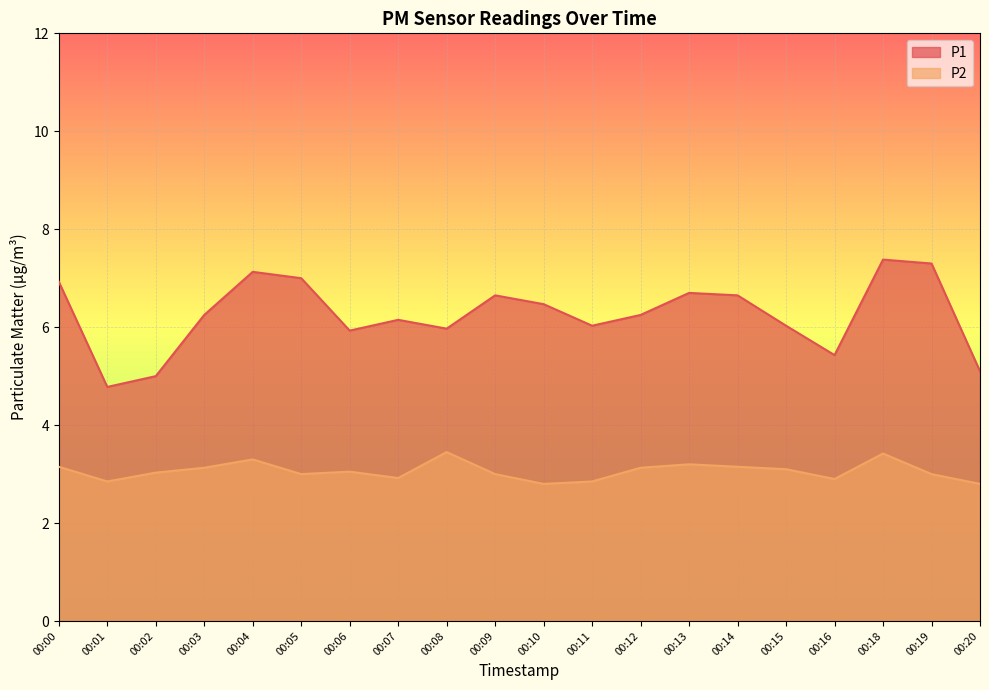

True or false: P2 has more than 1 interior local peaks.

True